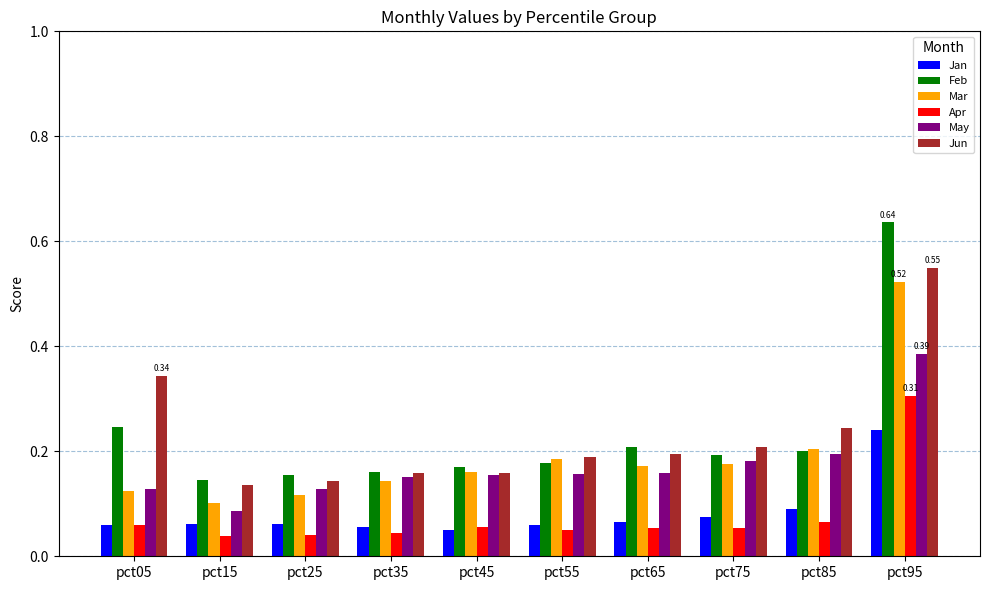

How many distinct data groups are displayed?

6